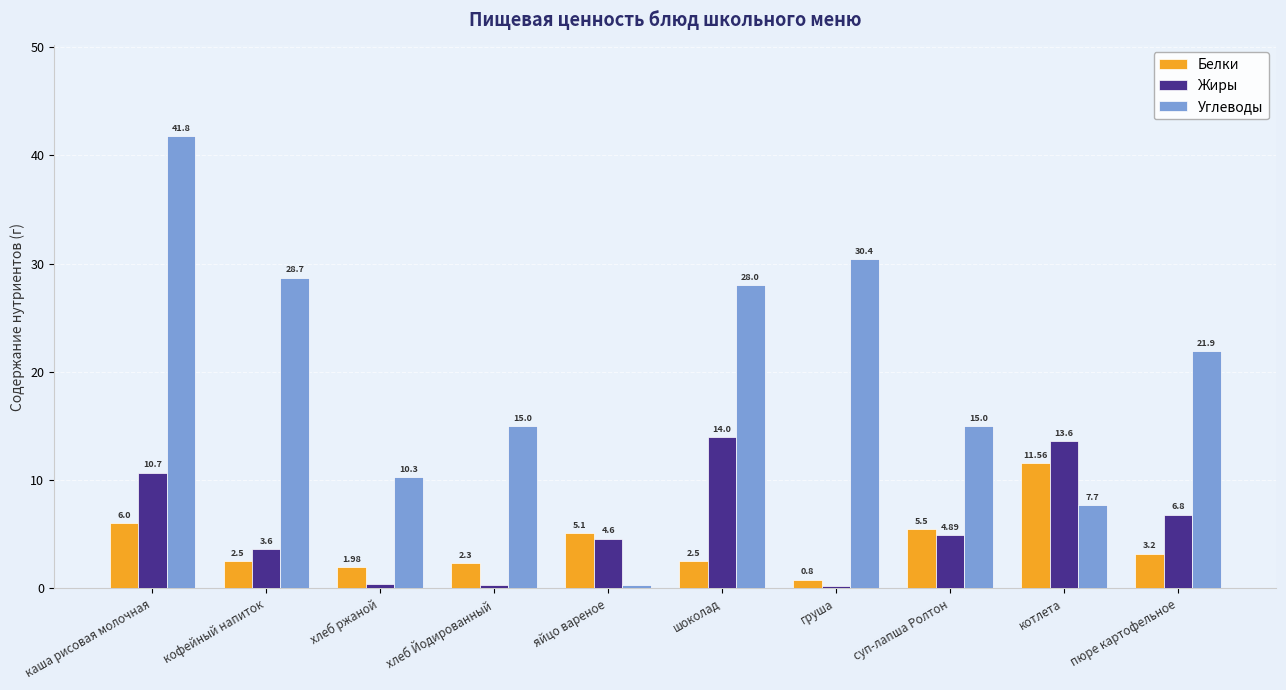

Which series has the widest spread of values?

Углеводы